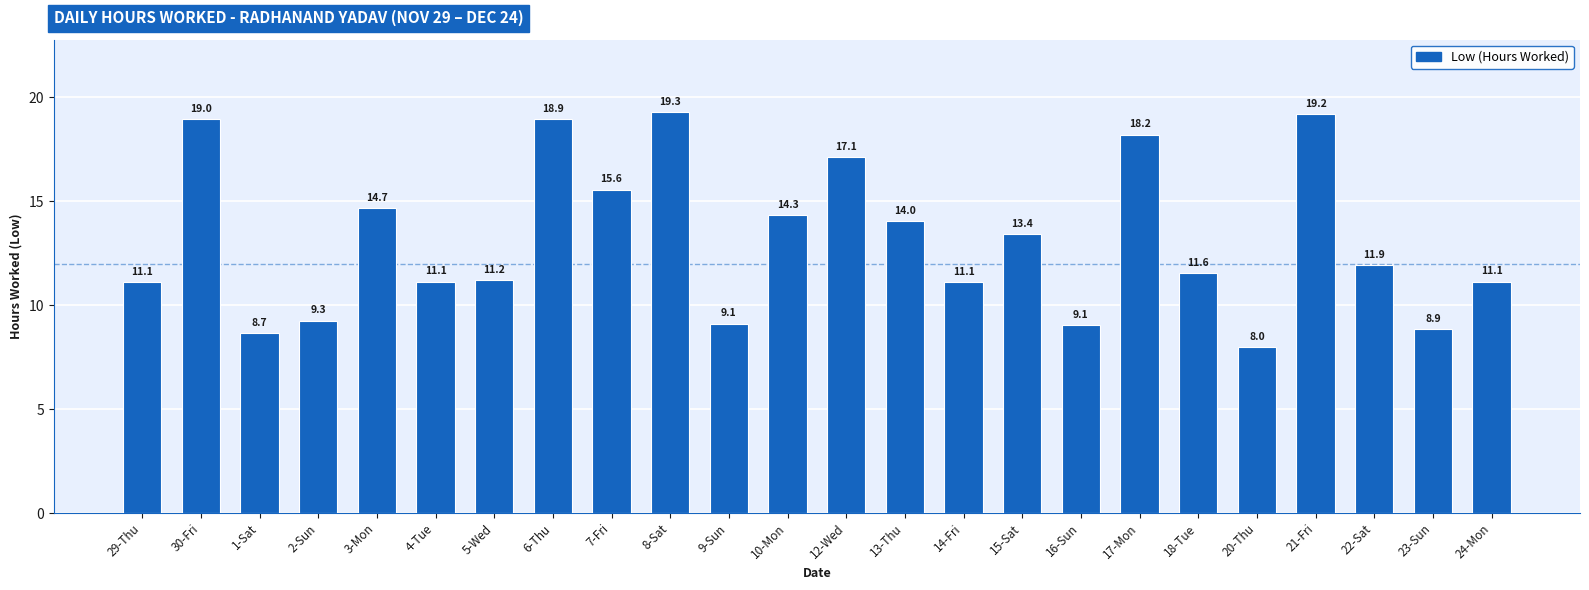

The chart shows a value of 11.1 at 29-Thu. True or false?

True